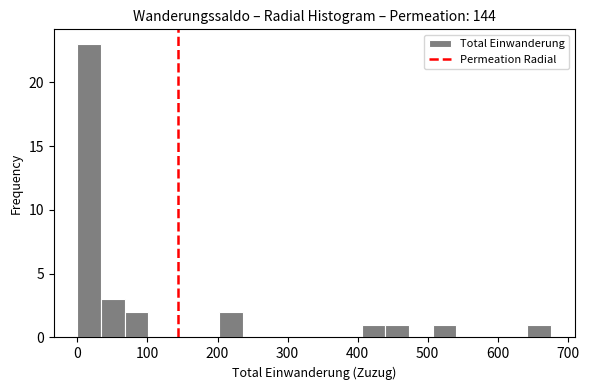

Around what value on the x-axis is the tallest bar? Give the approximate position of its centre, as read against the axis.

20